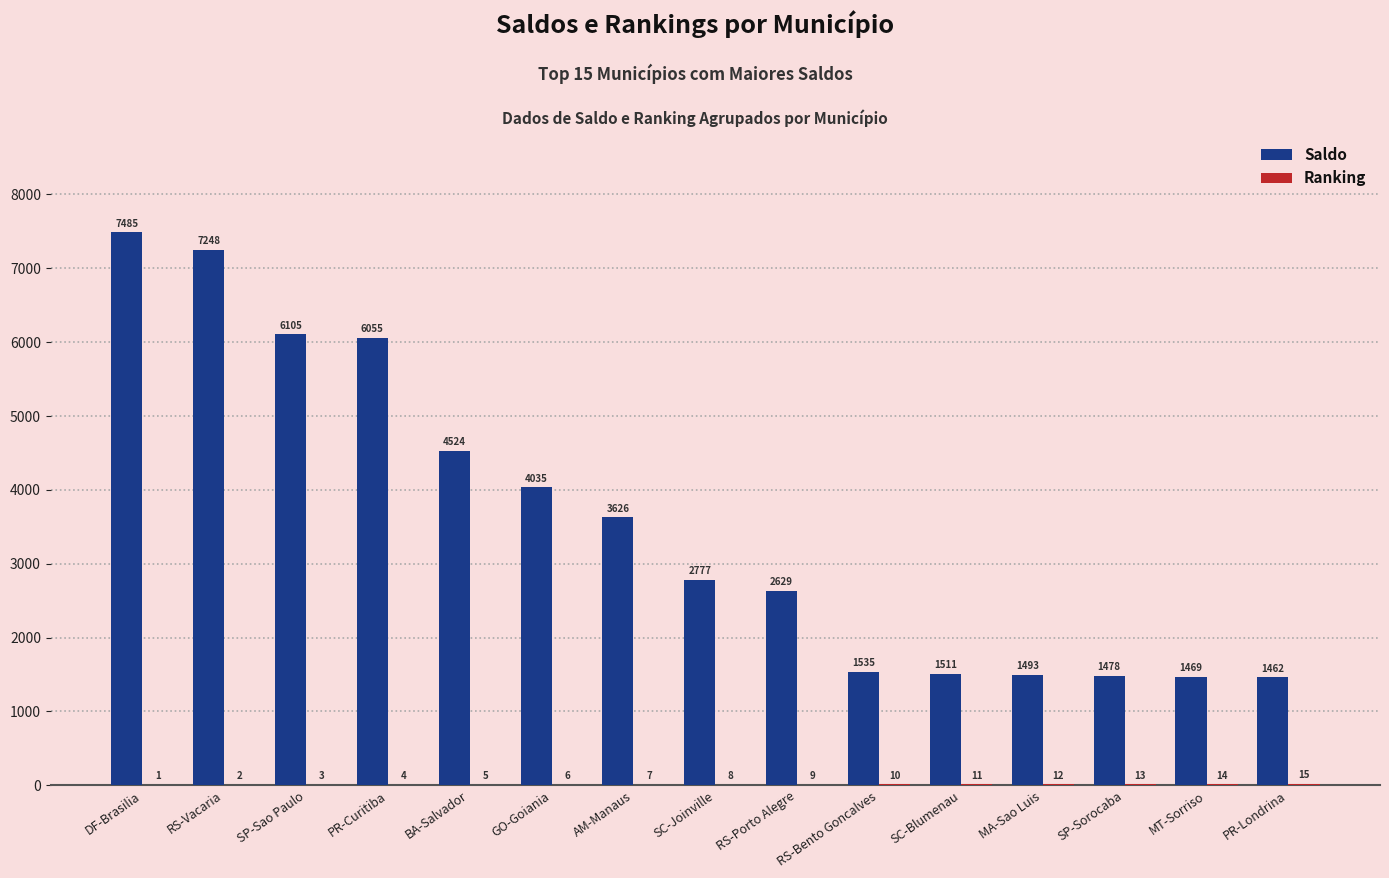

Which series has the largest total across all categories?

Saldo